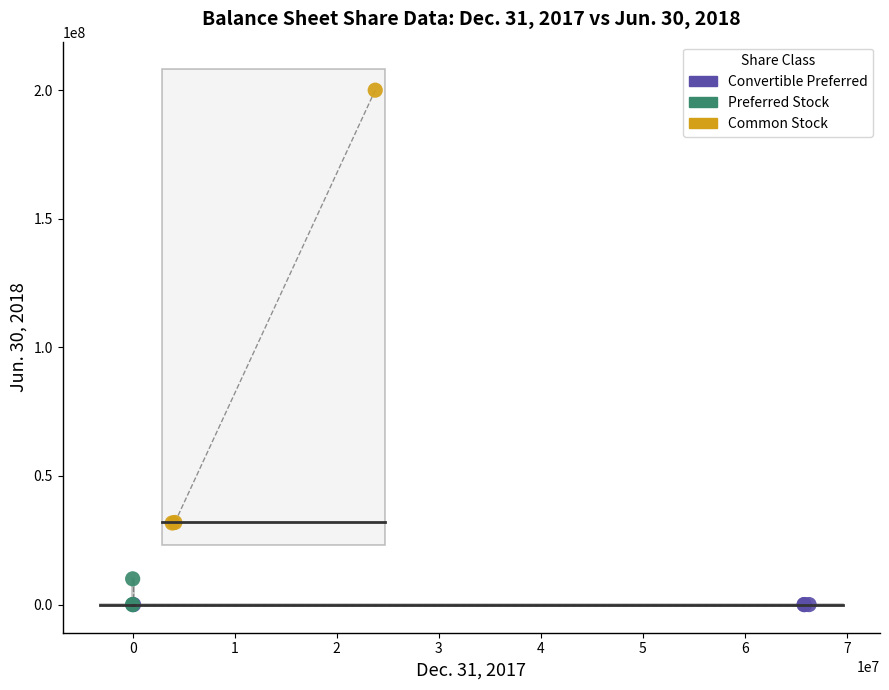

Which series contains the highest Y value?

Common Stock